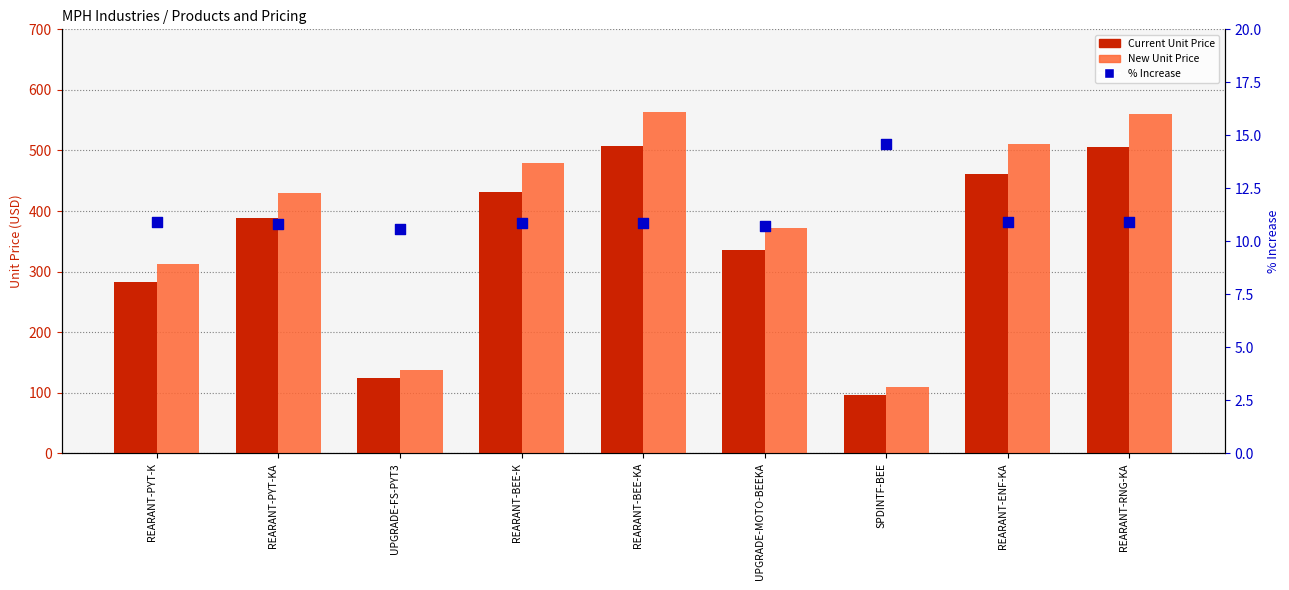

Which series has the largest total across all categories?

New Unit Price